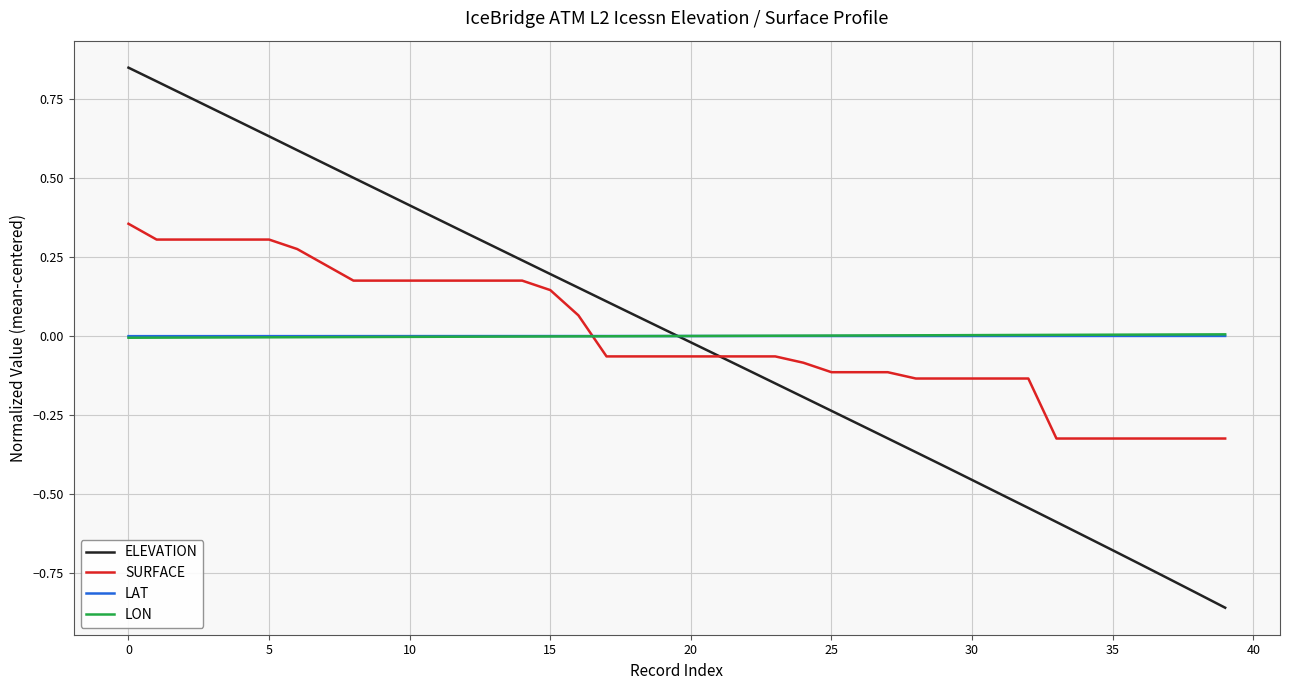

Which series has the largest range (max minus min)?

ELEVATION